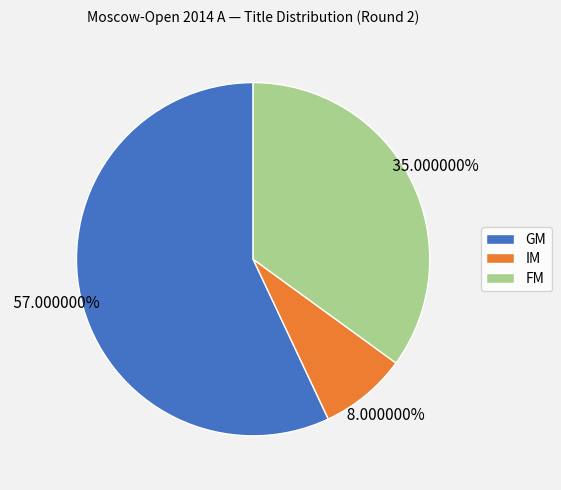

Approximately how many times larger is the value at FM compared to IM?

4.4